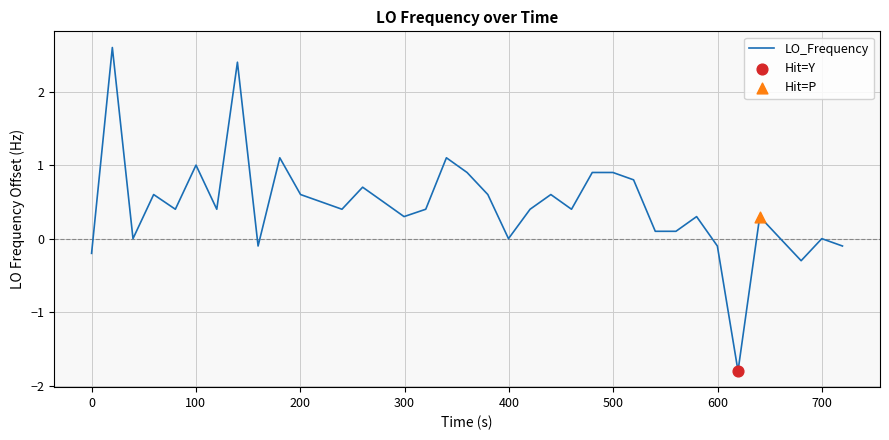

What is the greatest value displayed?

2.6